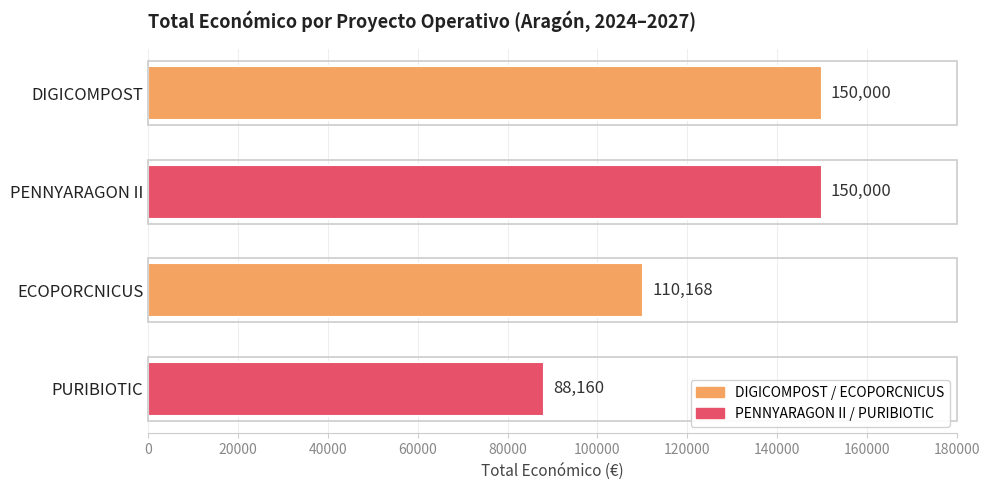

What is the difference between the maximum and minimum values?

61840